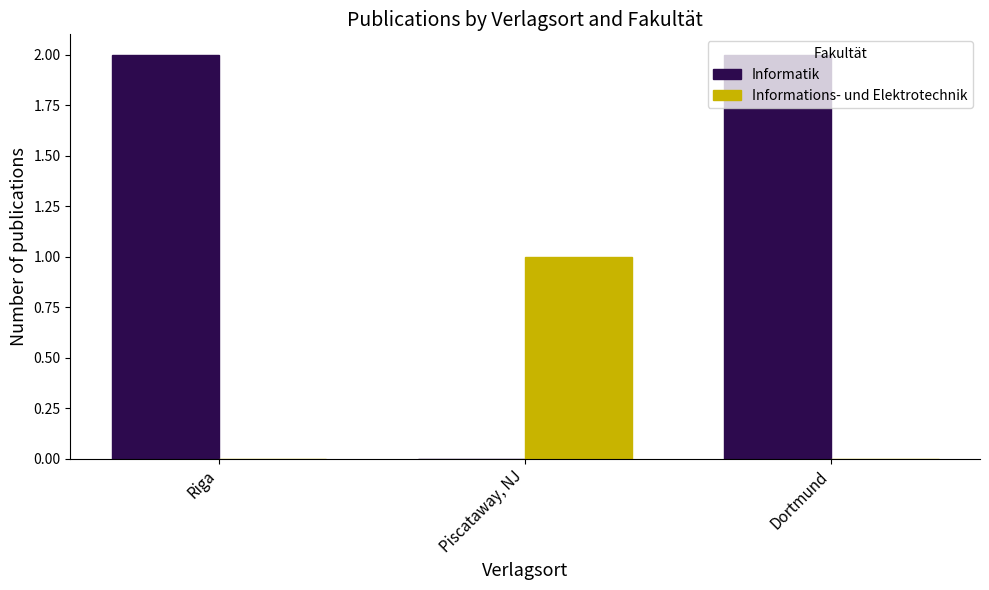

Are the bars grouped side by side (vs. stacked)?

Yes